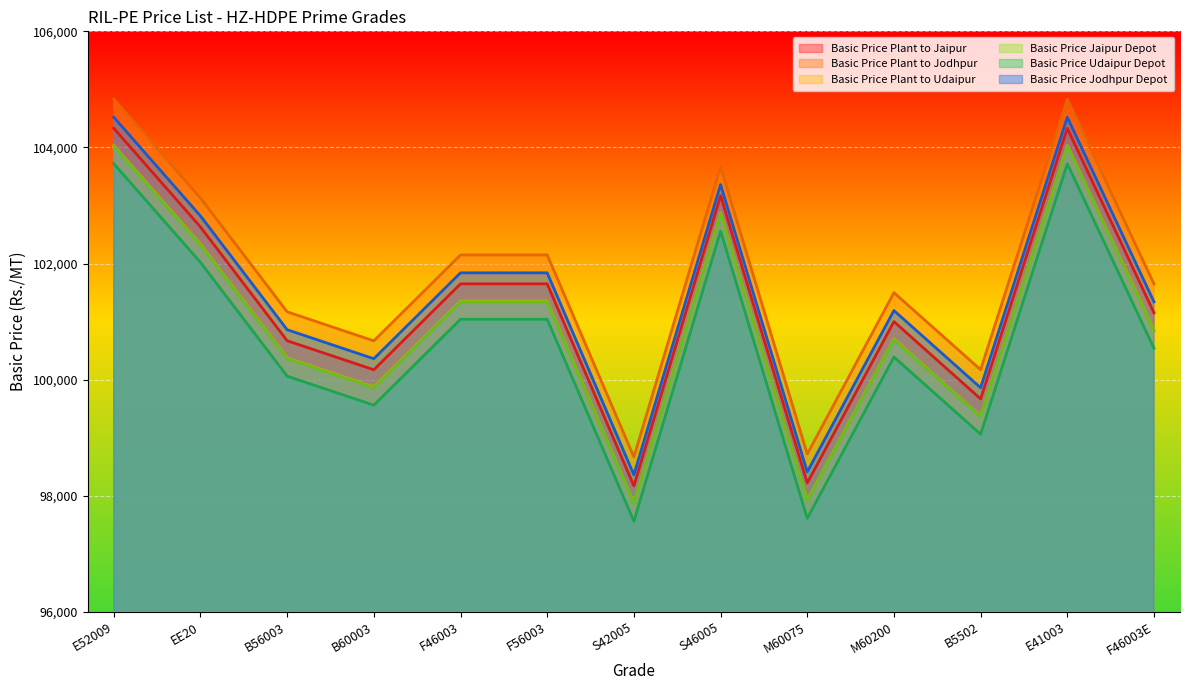

Which series changed the most between E52009 and B5502?

Basic Price Plant to Udaipur